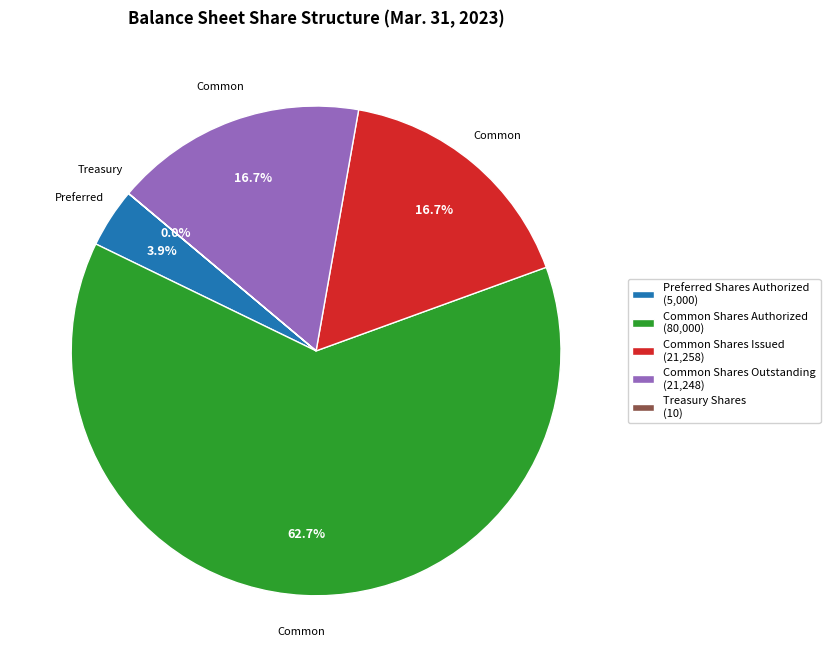

Between Common Shares Authorized (80,000) and Common Shares Outstanding (21,248), which is larger?

Common Shares Authorized (80,000)